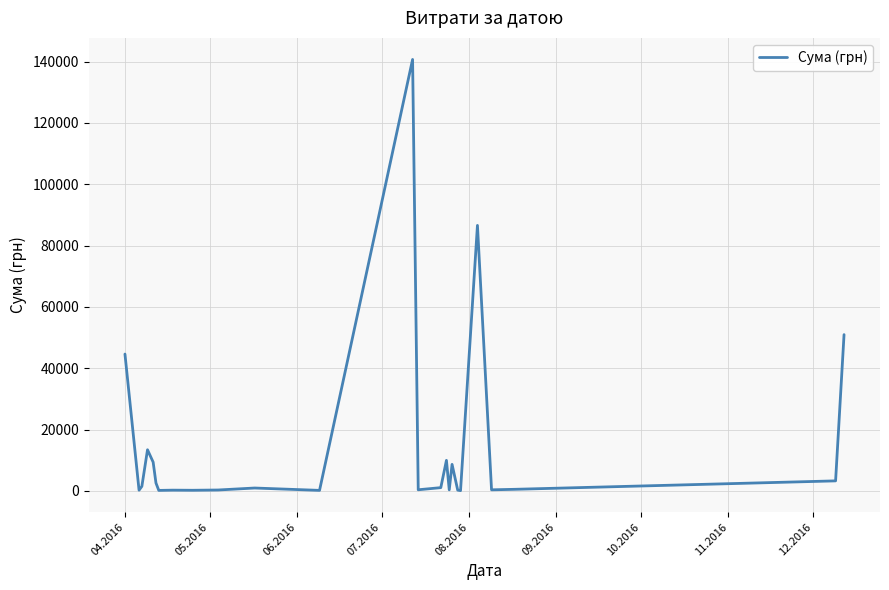

What is the difference between the maximum and second lowest values?

140532.3